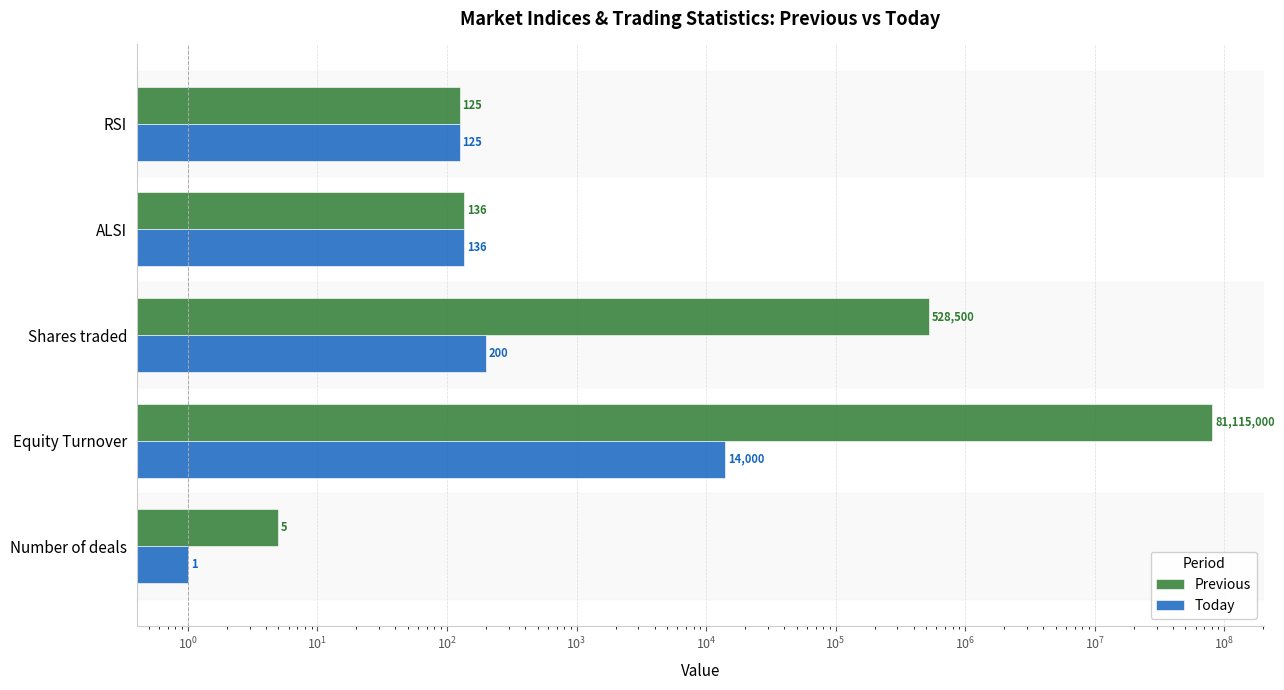

How many groups of bars are there?

5